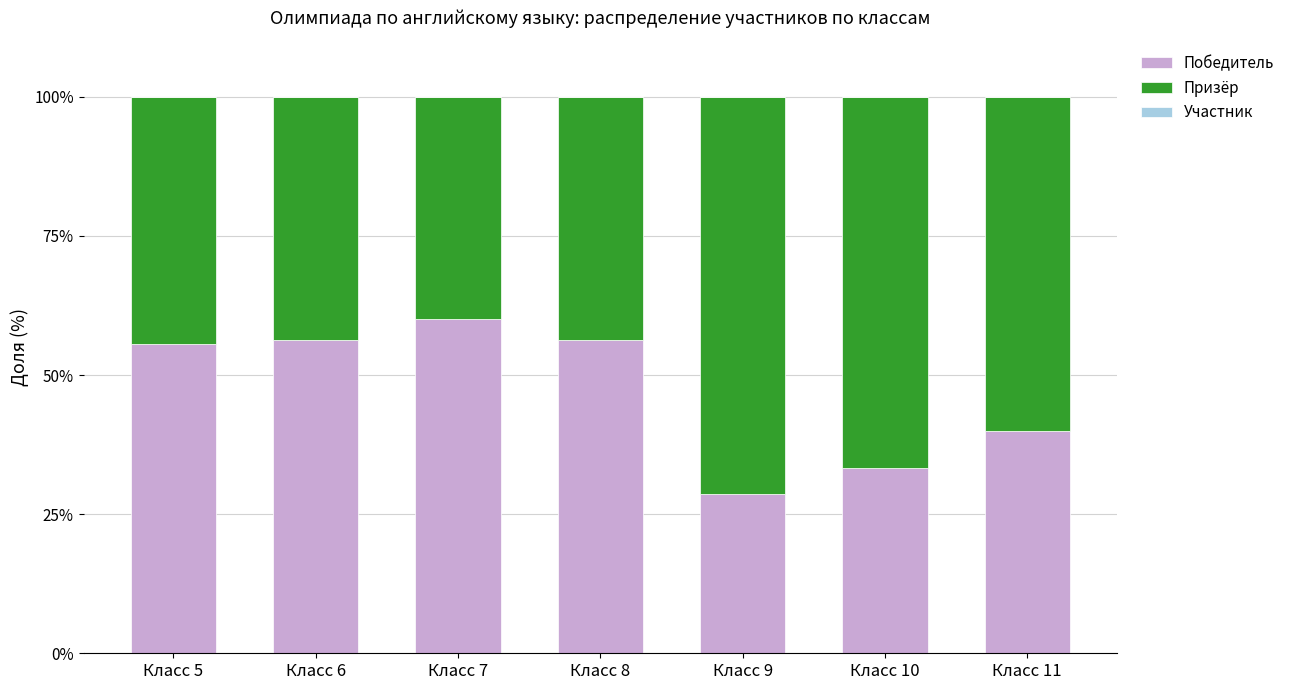

What is the sum of all Победитель values?

330.0